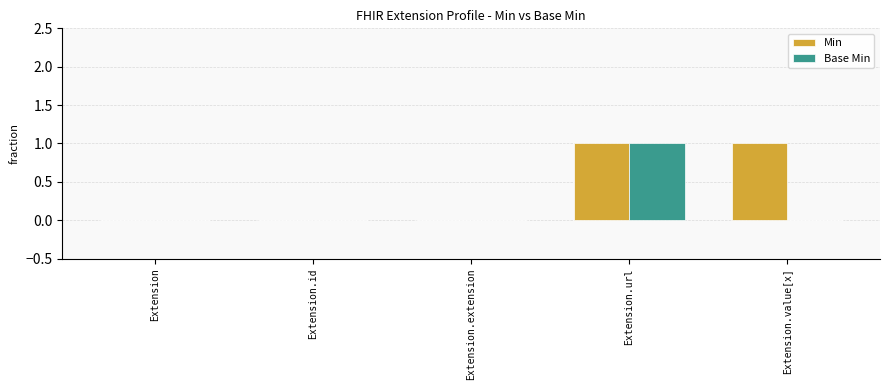

Which series has the largest total across all categories?

Min